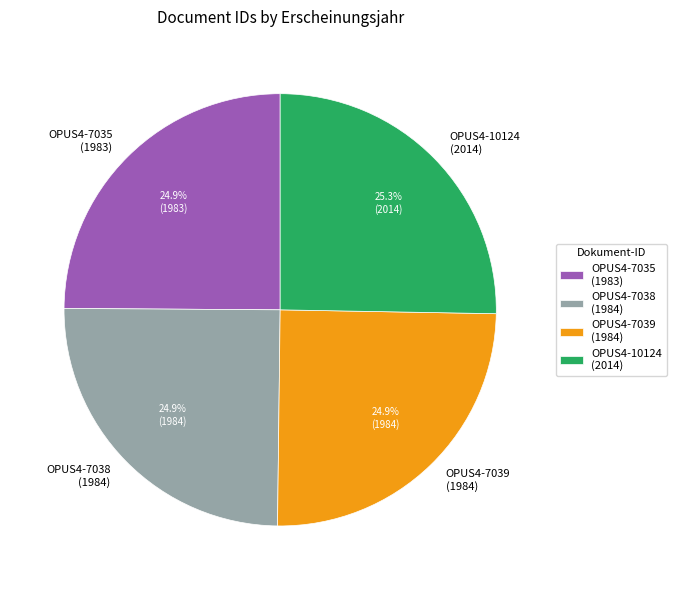

What is the ratio of the value at OPUS4-7035 (1983) to the value at OPUS4-10124 (2014)?

1.0